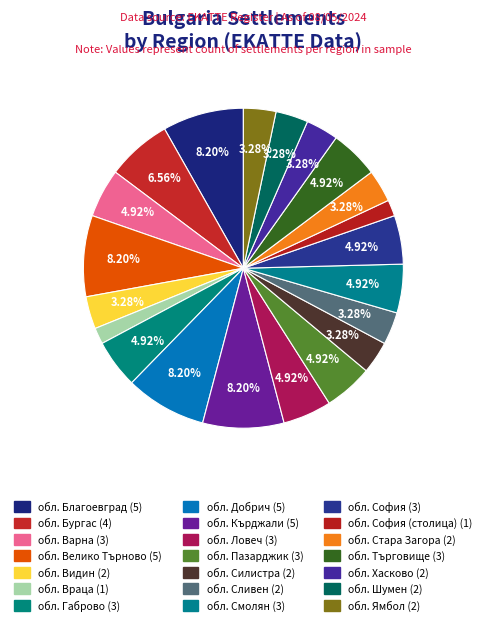

How many slices are in this pie chart?

21